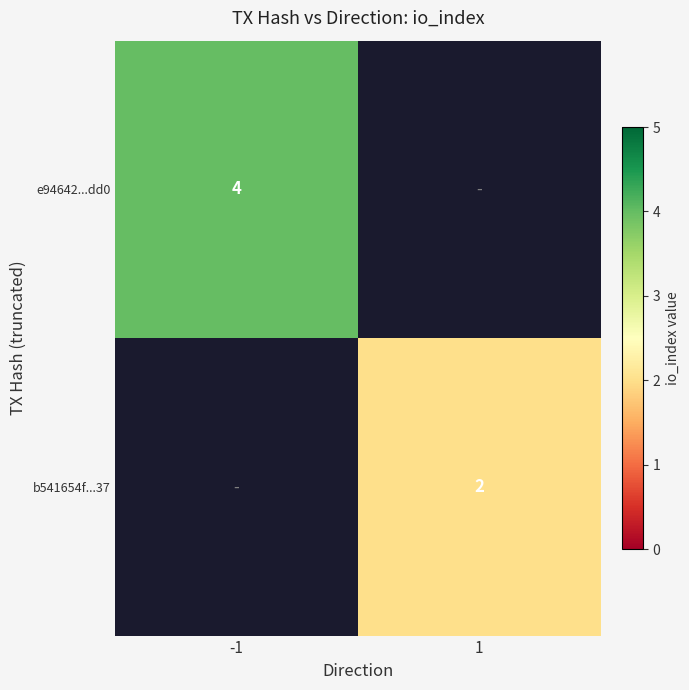

The e94642...dd0 series shows 2 at -1. True or false?

False